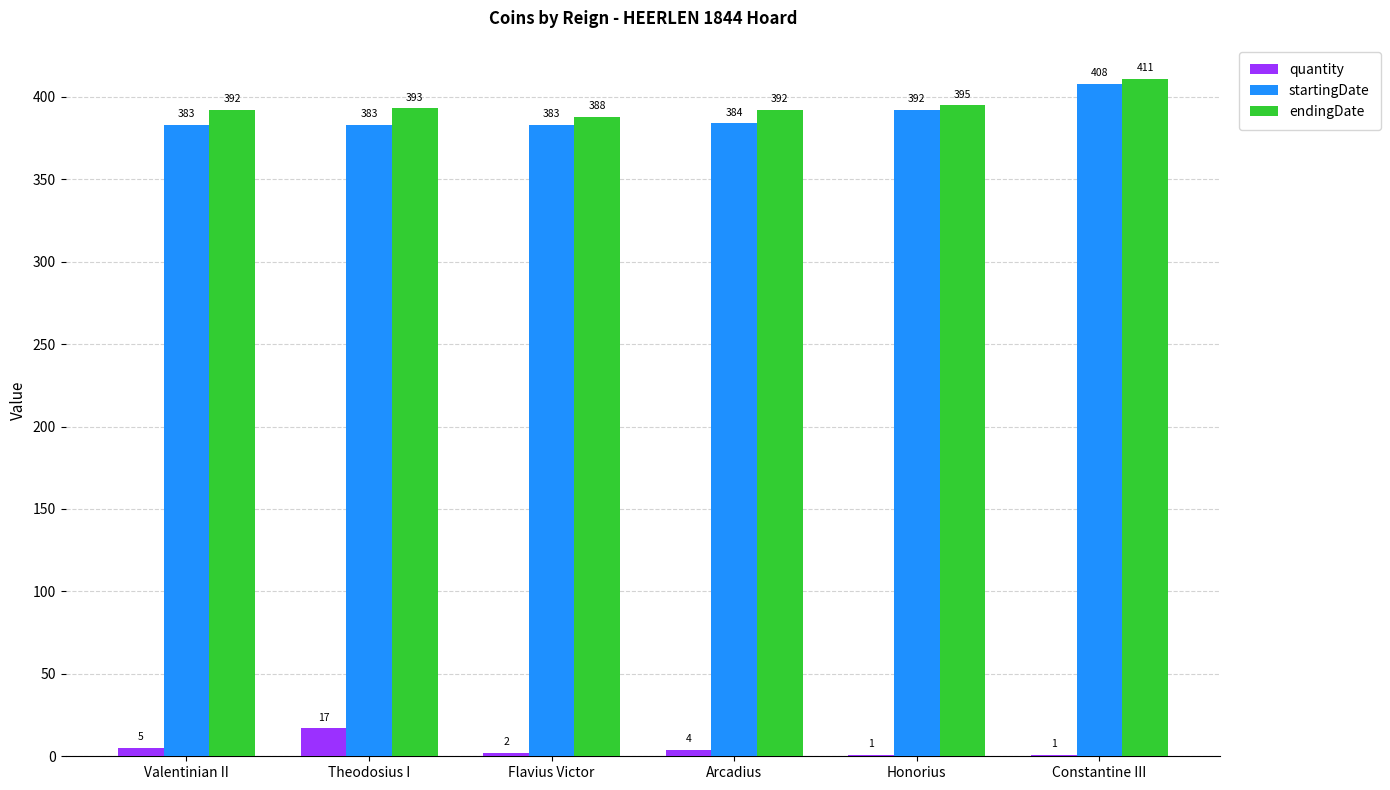

What is the greatest value displayed?

411